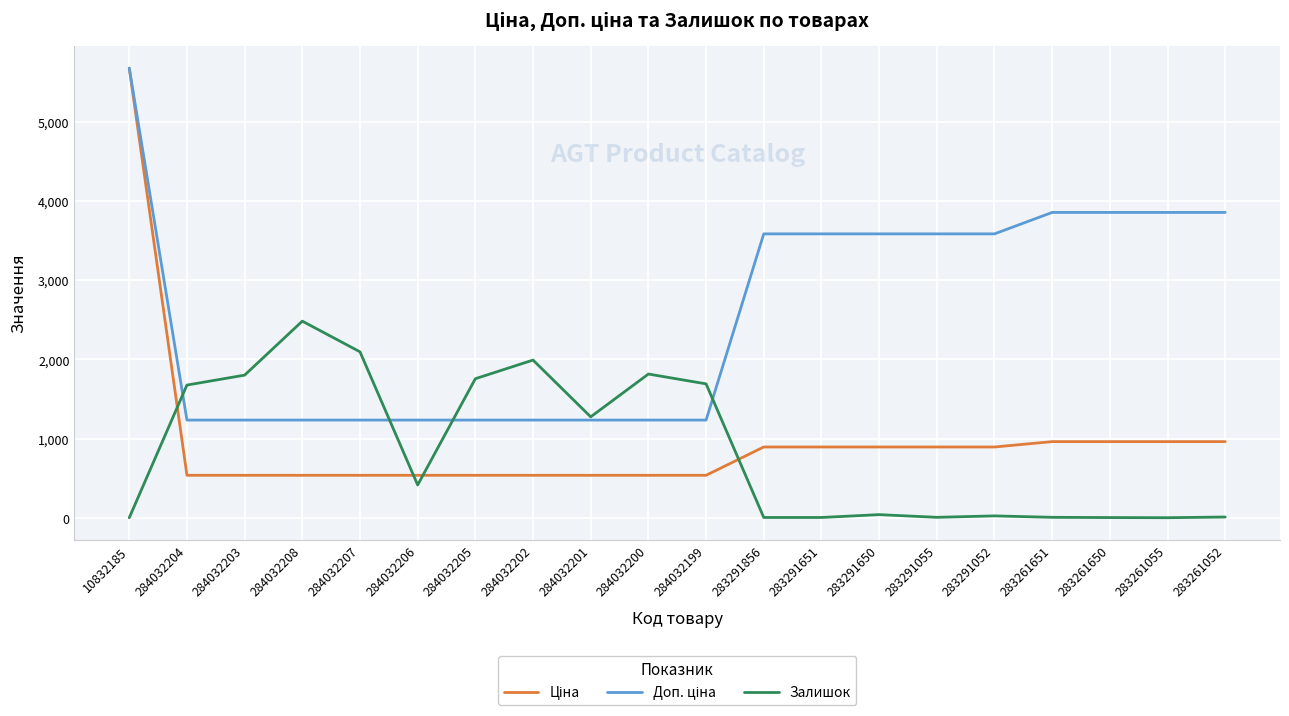

Is this an area chart (filled region under the line)?

No